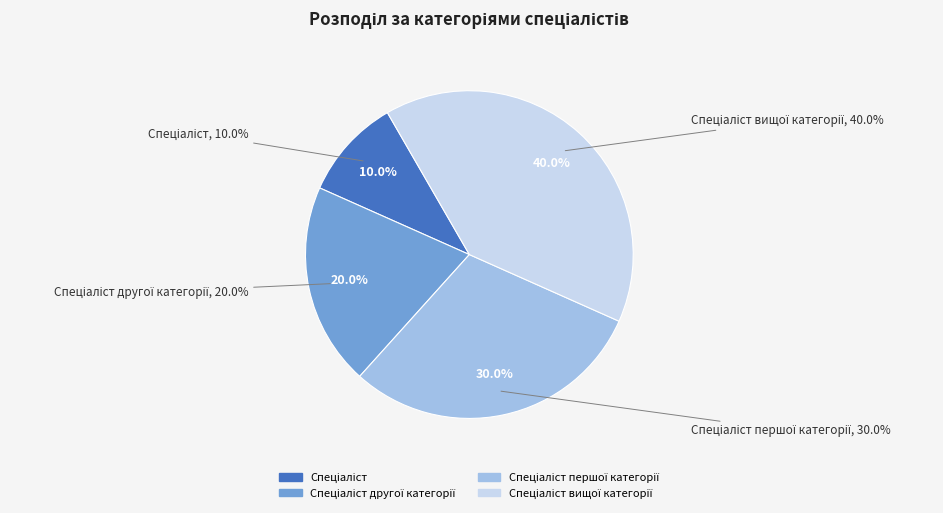

Approximately how many times larger is the value at Спеціаліст другої категорії compared to Спеціаліст першої категорії?

0.7